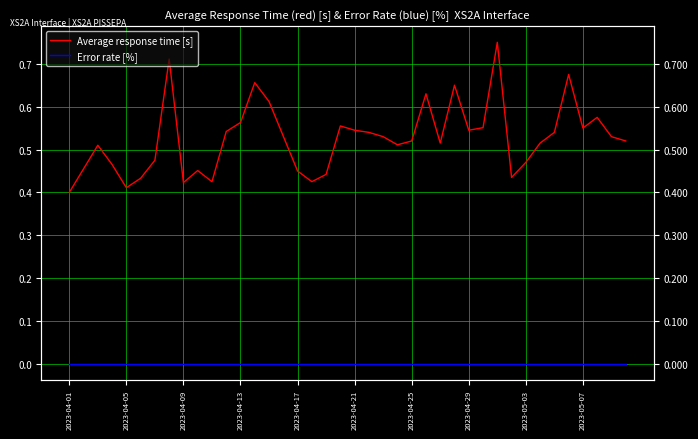

Rank the categories by Average response time [s] value from highest to lowest.

30, 2023-04-29, 35, 13, 27, 25, 14, 37, 12, 19, 29, 36, 20, 28, 11, 21, 34, 15, 22, 38, 24, 39, 26, 33, 23, 2023-04-09, 2023-04-25, 32, 2023-04-13, 2023-04-05, 2023-05-07, 16, 18, 31, 2023-04-21, 10, 17, 2023-05-03, 2023-04-17, 2023-04-01